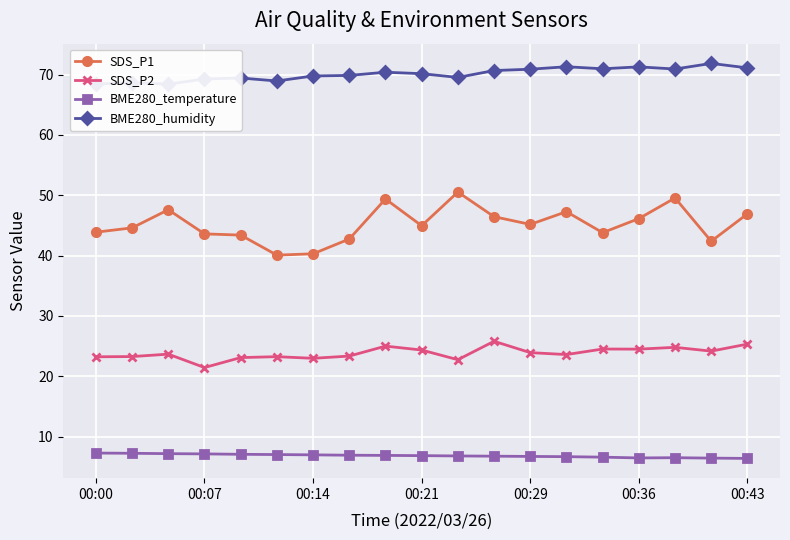

True or false: SDS_P1 has more than 1 points higher than both neighbors.

True